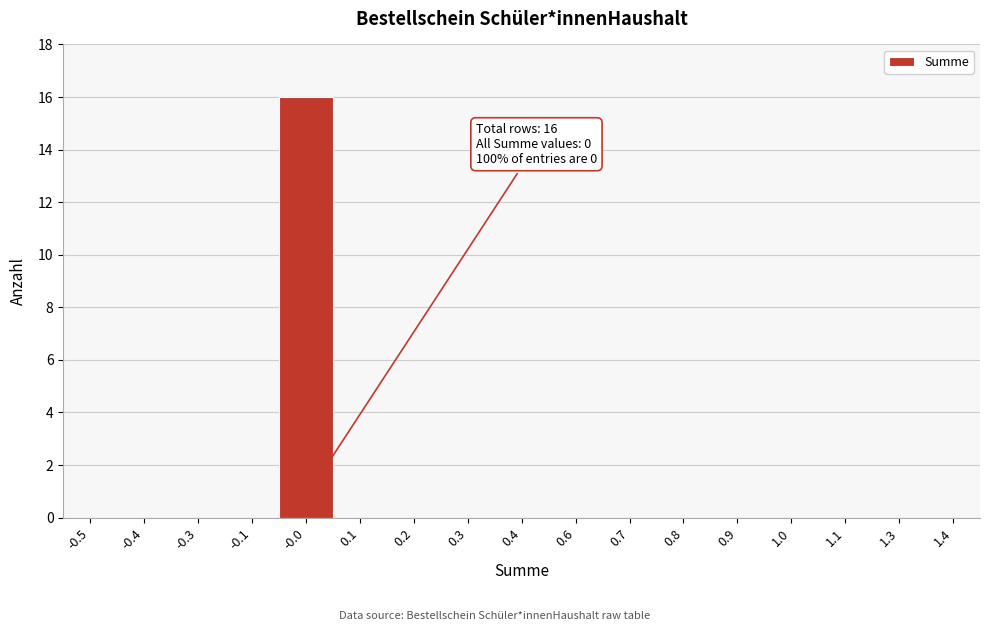

Reading left to right, list all the values displayed in this chart.

-0.5=0	-0.4=0	-0.3=0	-0.1=0	-0.0=16	0.1=0	0.2=0	0.3=0	0.4=0	0.6=0	0.7=0	0.8=0	0.9=0	1.0=0	1.1=0	1.3=0	1.4=0